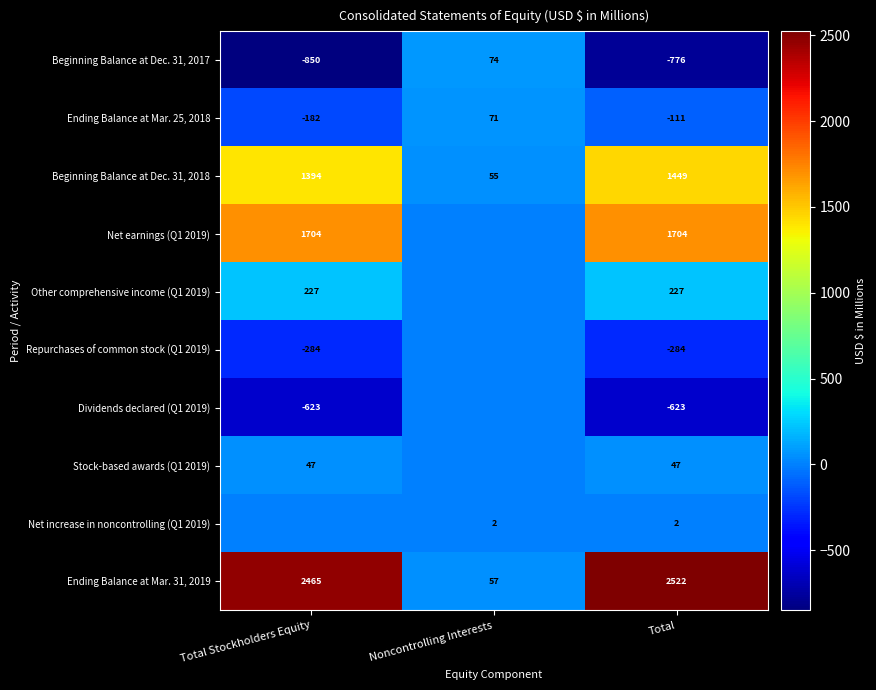

Is it true that Net earnings (Q1 2019) equals 1704 at Total?

True